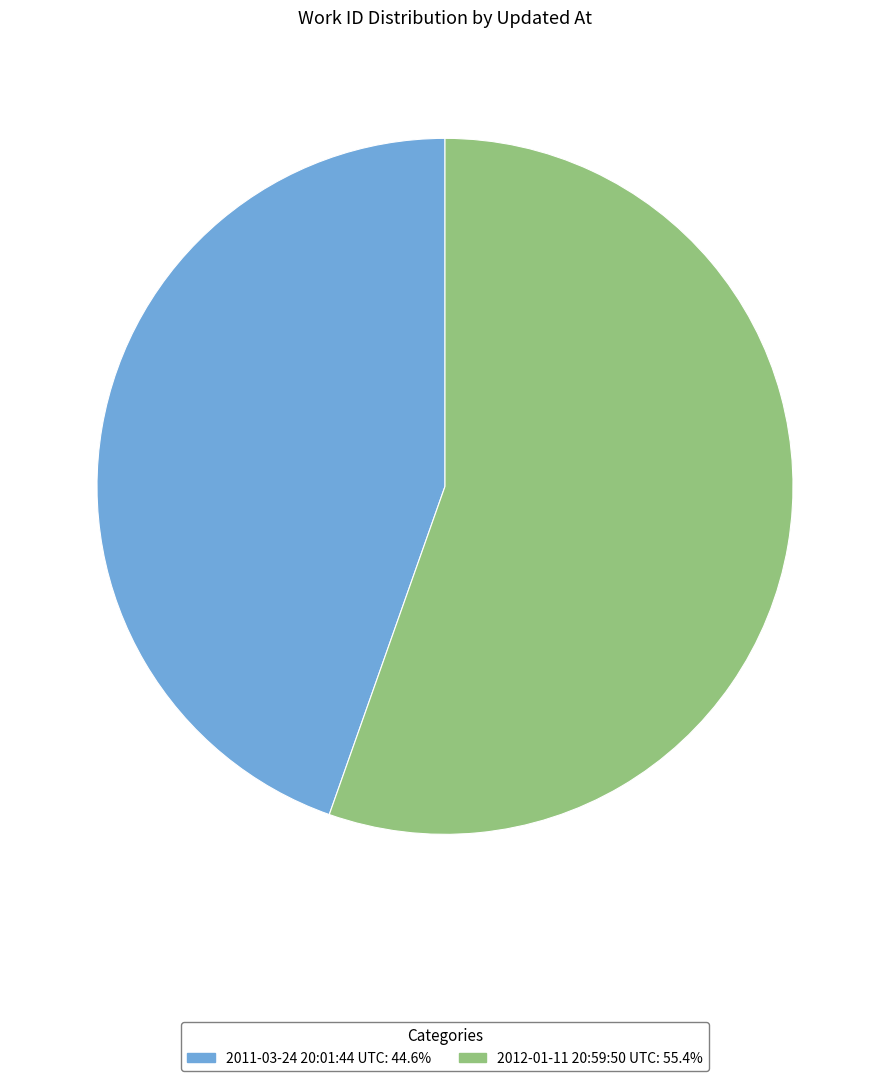

Which category has the biggest portion of the pie?

2012-01-11 20:59:50 UTC